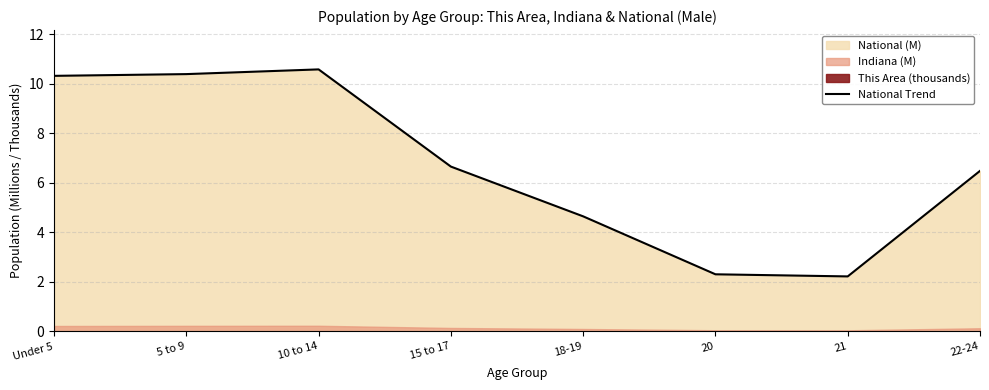

What is the change in value from Under 5 to 5 to 9?

+0.1